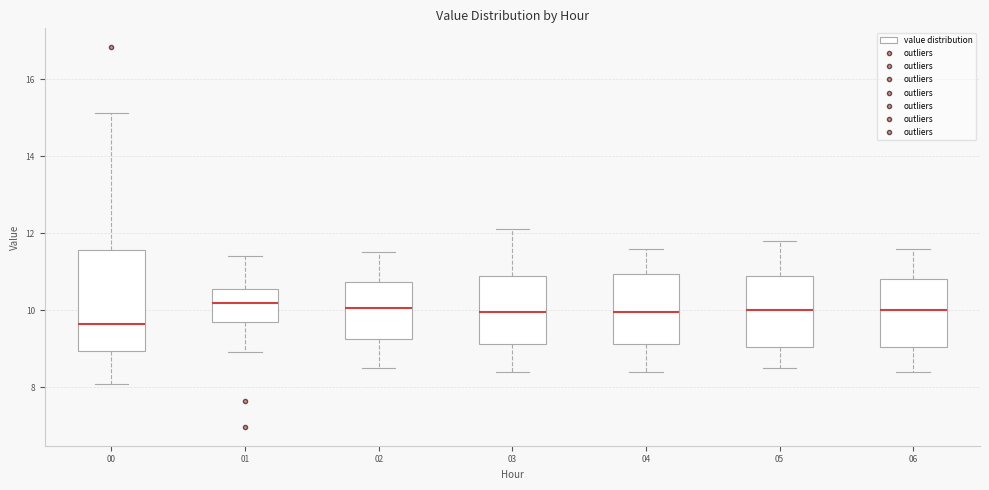

Reading left to right, transcribe this box plot: for each box, give where its median line is, the range the box spans, and where its two whiskers end, as read against the y-axis. The values are not printed on the chart, so give them approximately, as read against the axis.

00: median 9.6, box 9.0 to 11.6, whiskers 8.0 to 15.2
01: median 10.2, box 9.6 to 10.6, whiskers 9.0 to 11.4
02: median 10.0, box 9.2 to 10.8, whiskers 8.6 to 11.6
03: median 10.0, box 9.2 to 11.0, whiskers 8.4 to 12.2
04: median 10.0, box 9.2 to 11.0, whiskers 8.4 to 11.6
05: median 10.0, box 9.0 to 11.0, whiskers 8.6 to 11.8
06: median 10.0, box 9.0 to 10.8, whiskers 8.4 to 11.6